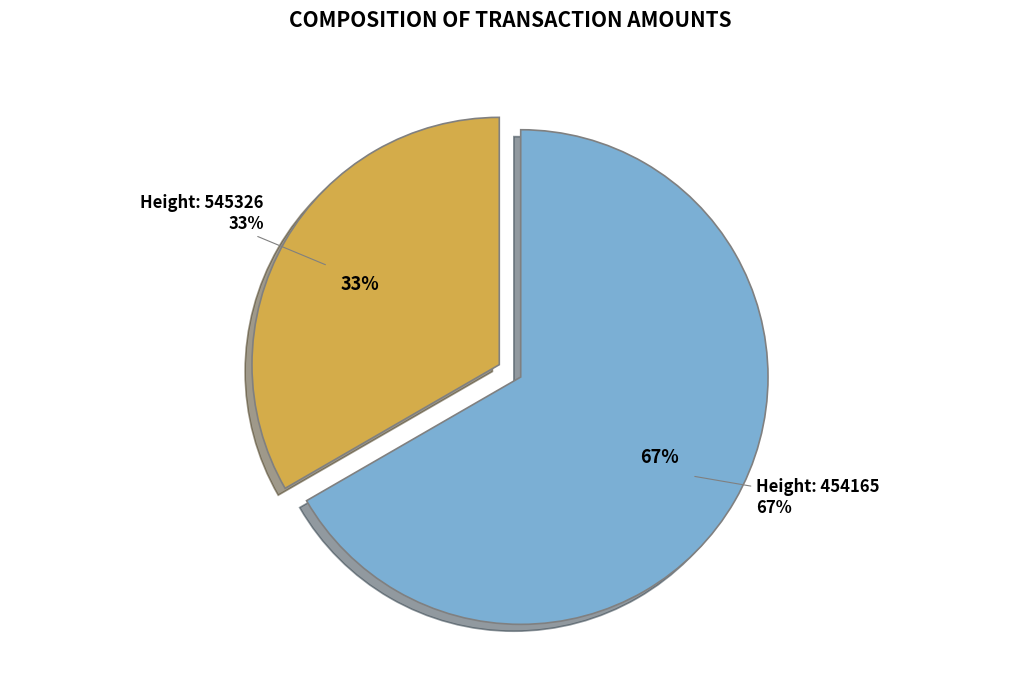

To the nearest percent, what is the average slice percentage?

50%